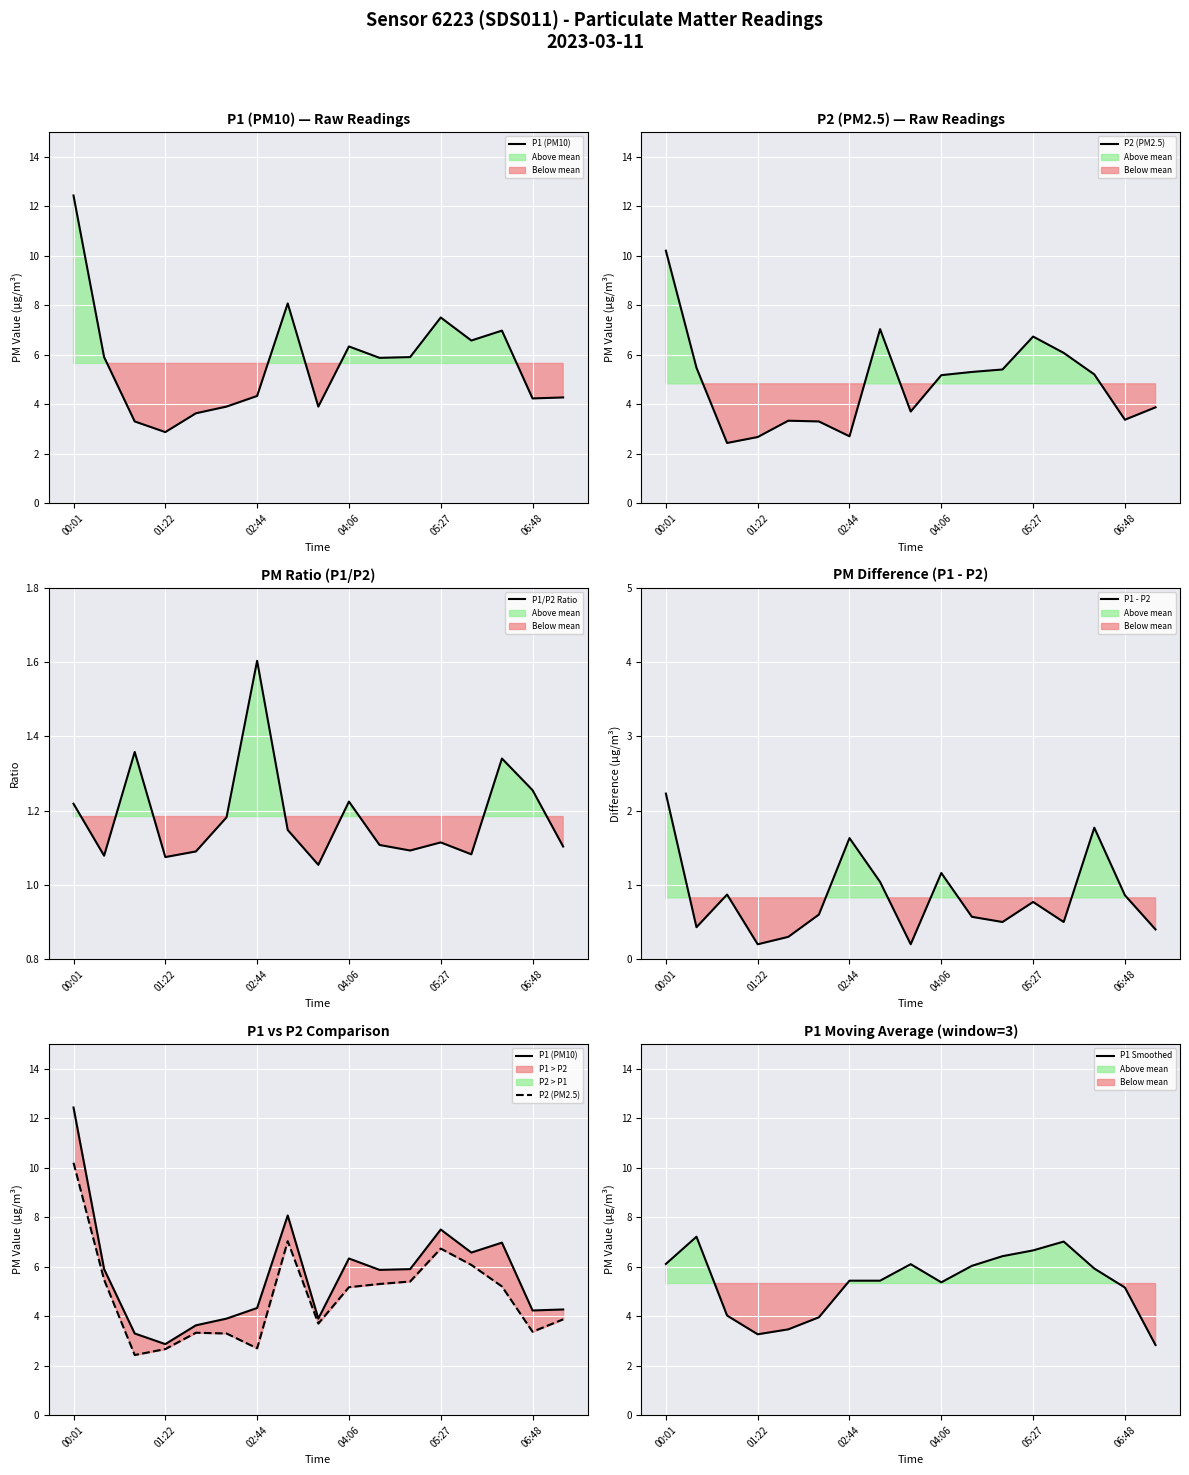

What is the sum of all P1 Smoothed values?

90.4